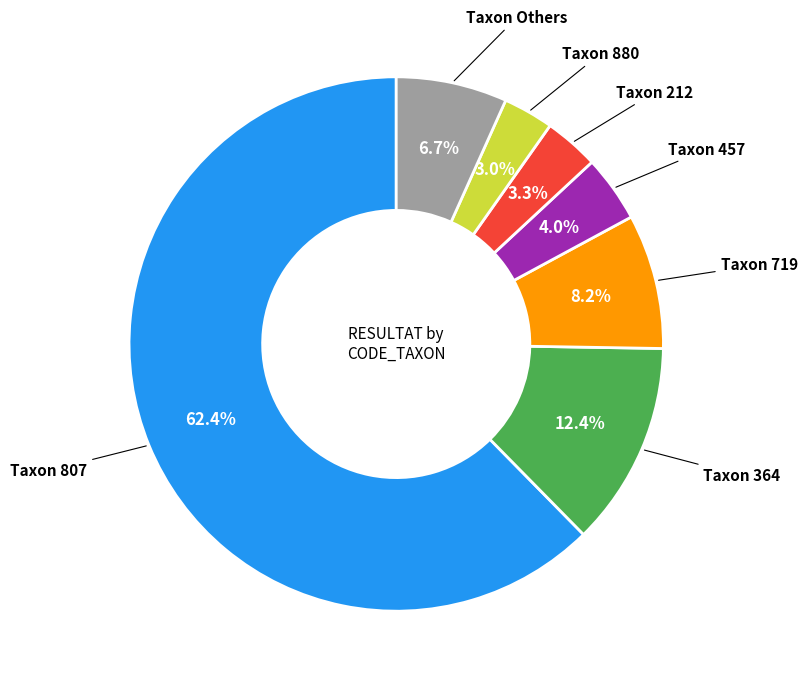

Does any single category account for the majority?

Yes